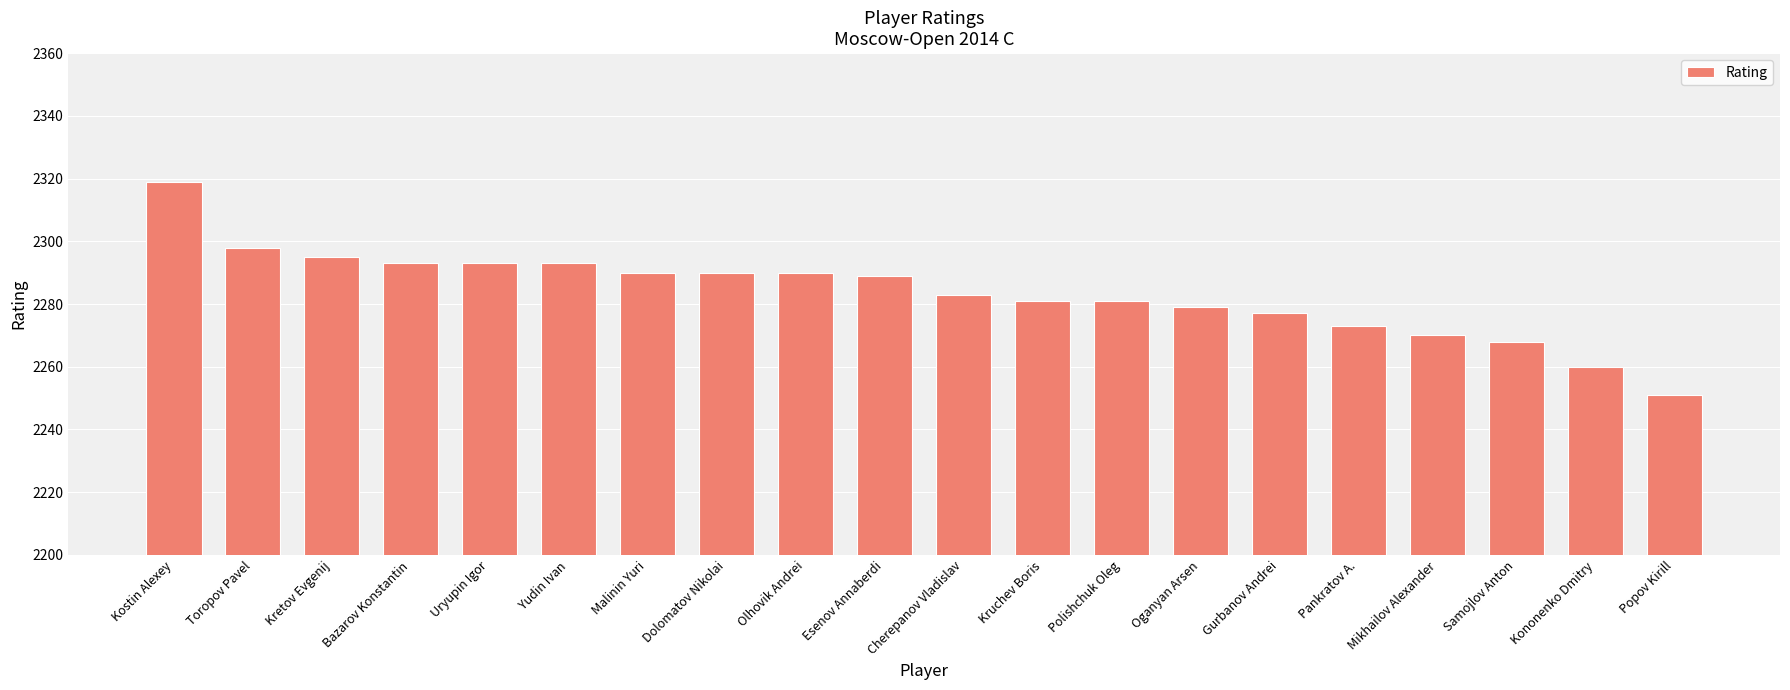

What is the difference between the maximum and minimum values?

68